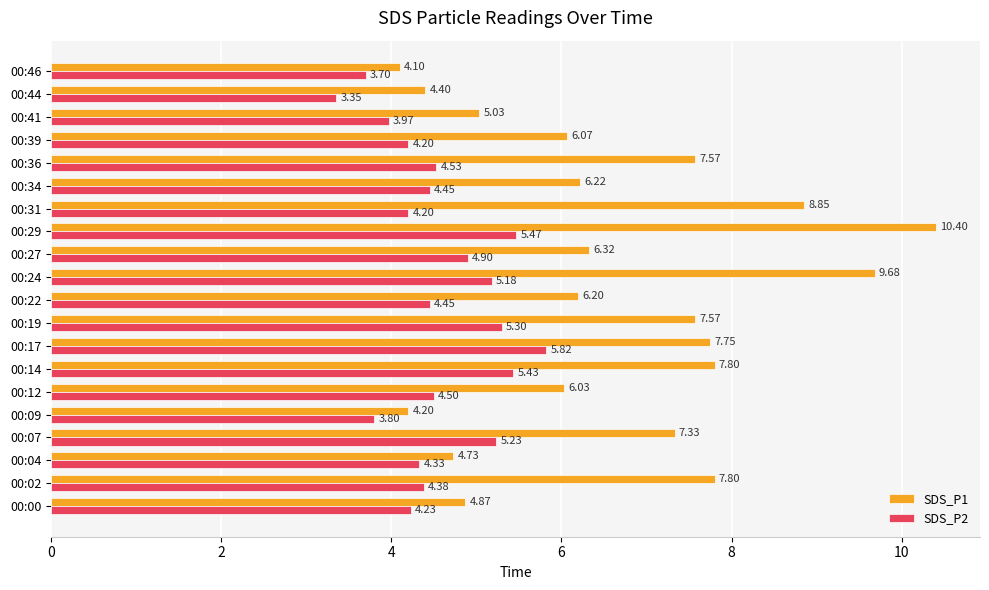

At how many categories does at least one series exceed 4?

20